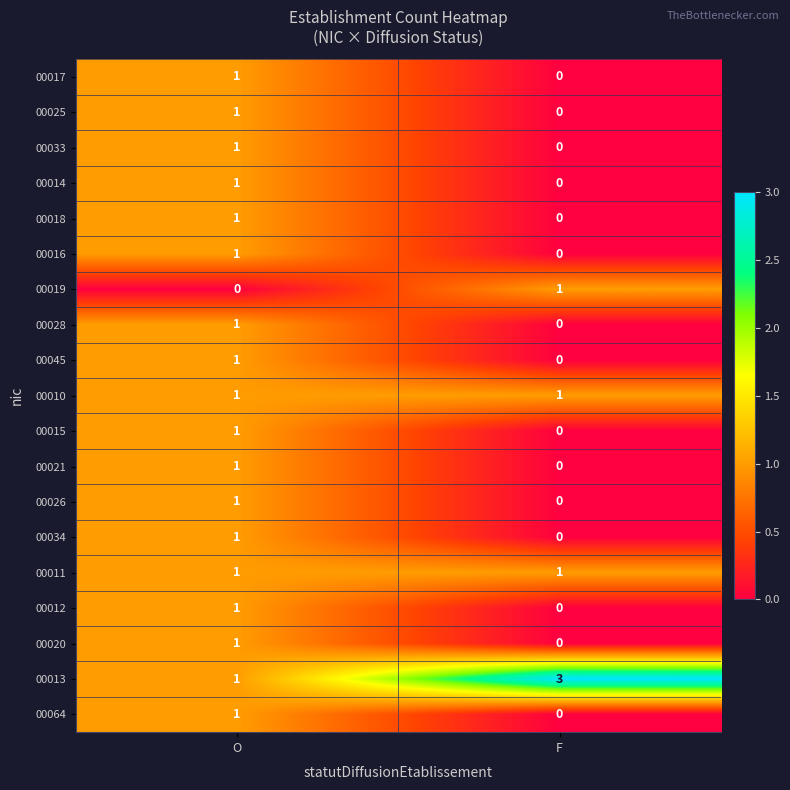

What is the spread (max minus min) of values at F?

3